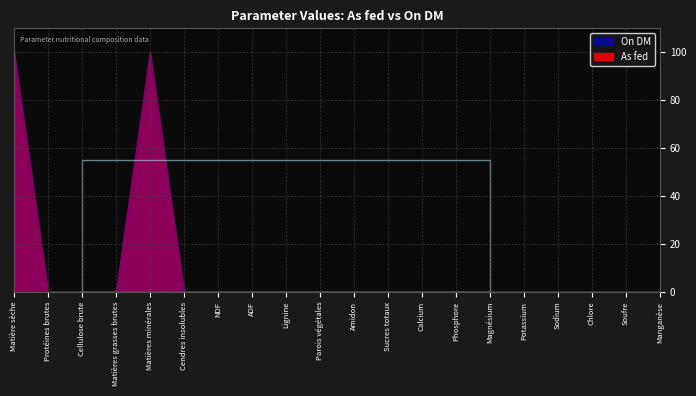

Does the chart display data point markers on the line(s)?

No